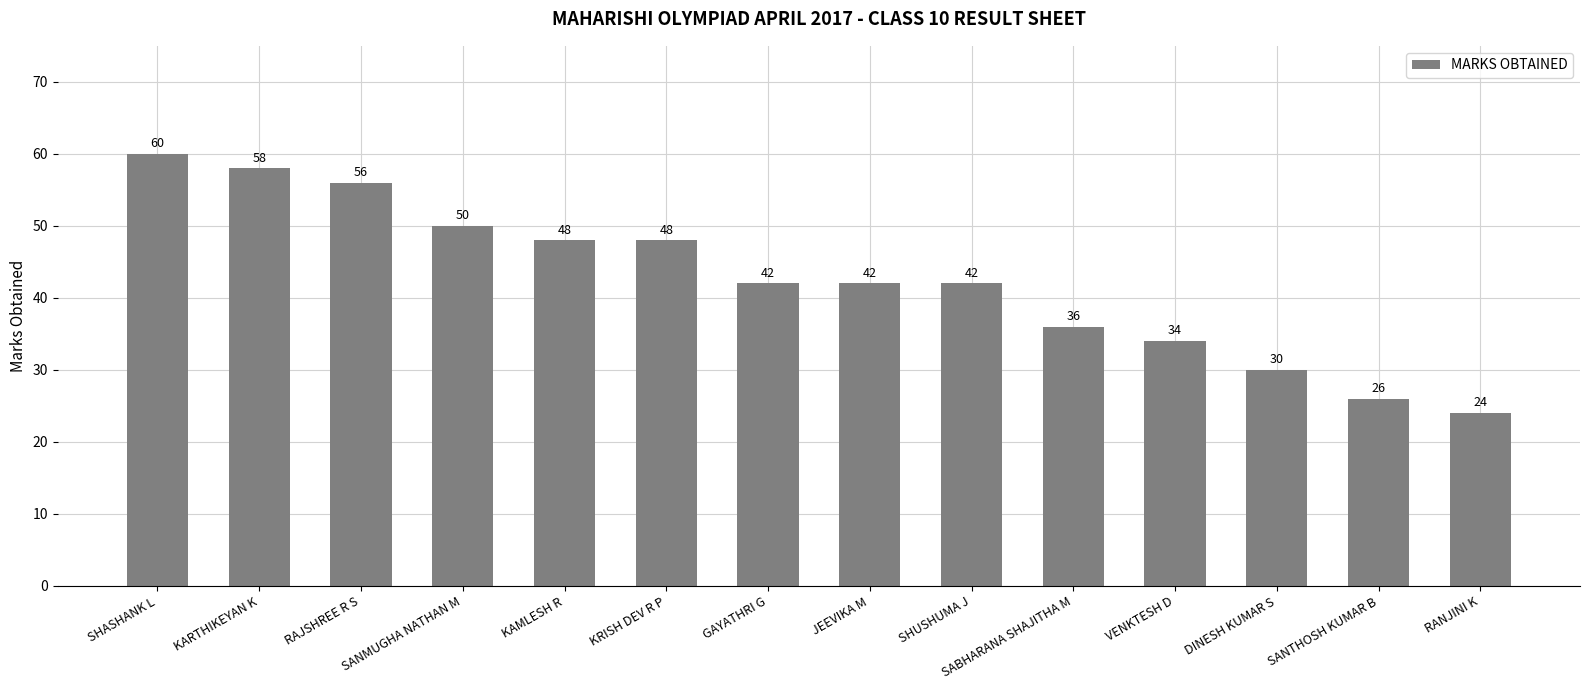

Reading right to left, extract all data points from this chart.

24	26	30	34	36	42	42	42	48	48	50	56	58	60